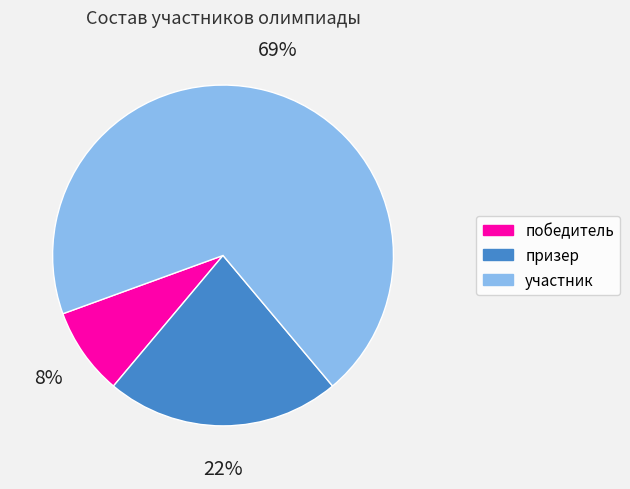

How many slices are in this pie chart?

3